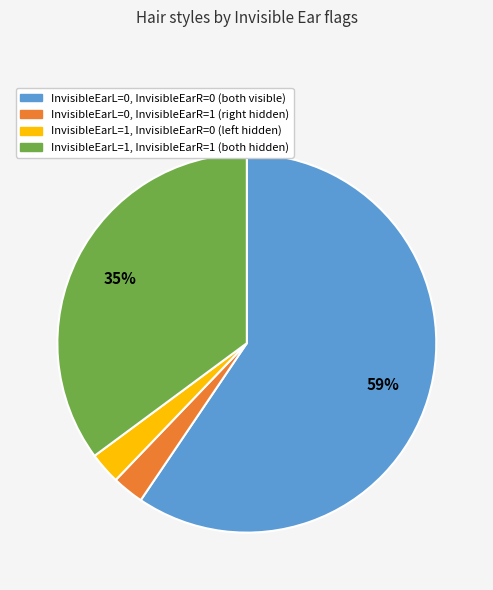

True or false: InvisibleEarL=0, InvisibleEarR=0 accounts for 66% of the total.

False